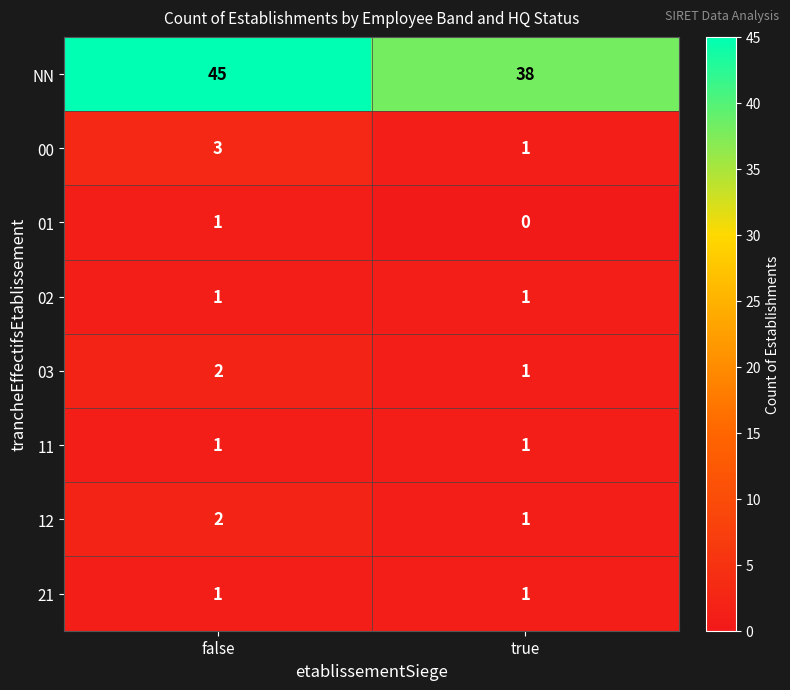

Which series has the largest total across all categories?

NN